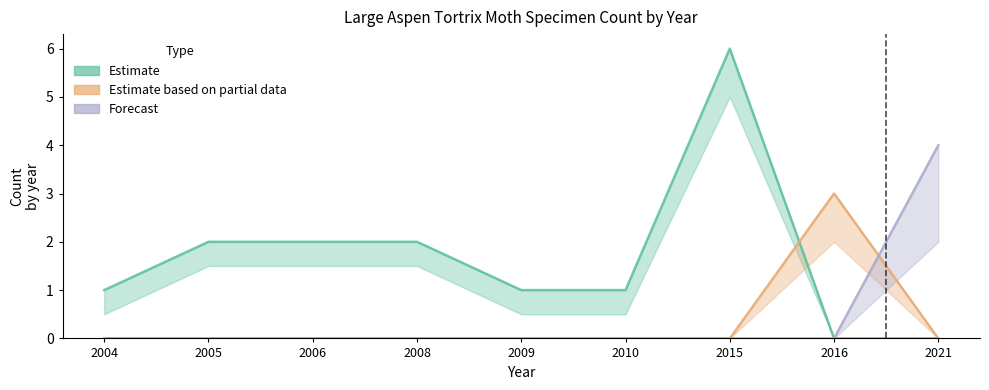

What is the difference between the maximum and minimum values in the Estimate series?

6